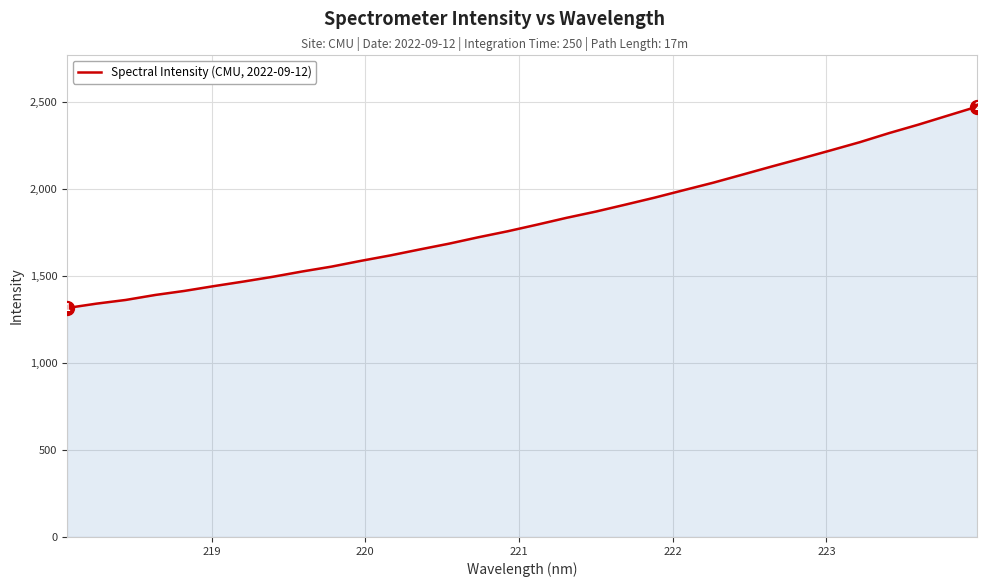

What is the greatest value displayed?

2474.9